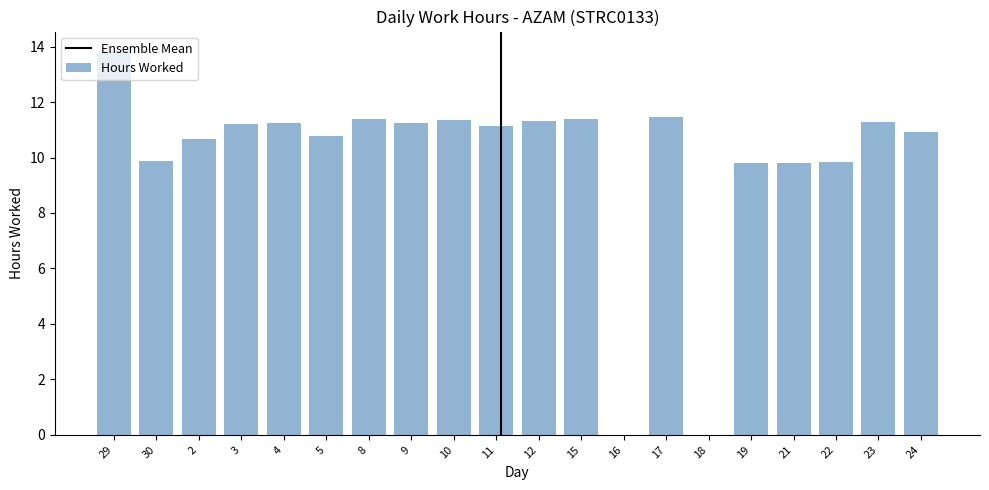

What is the sum of the values at 17 and 11?

22.6